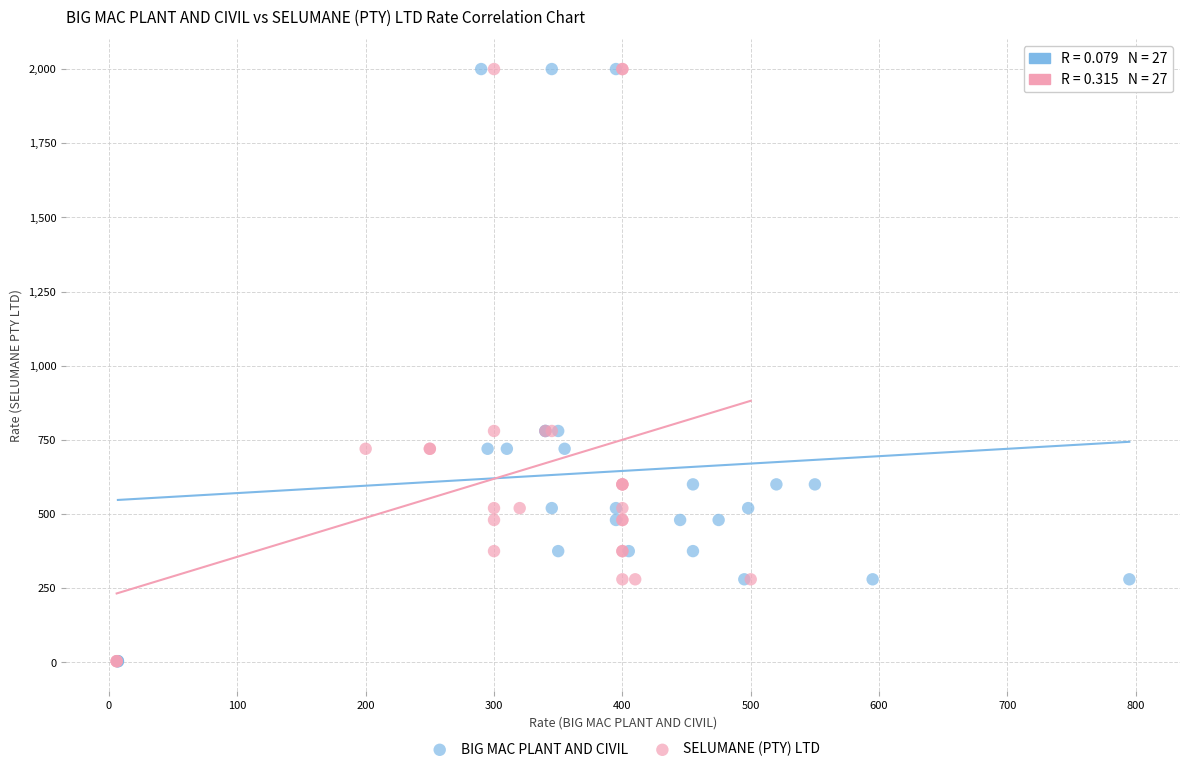

What are all the series names shown in the legend?

BIG MAC PLANT AND CIVIL, SELUMANE (PTY) LTD